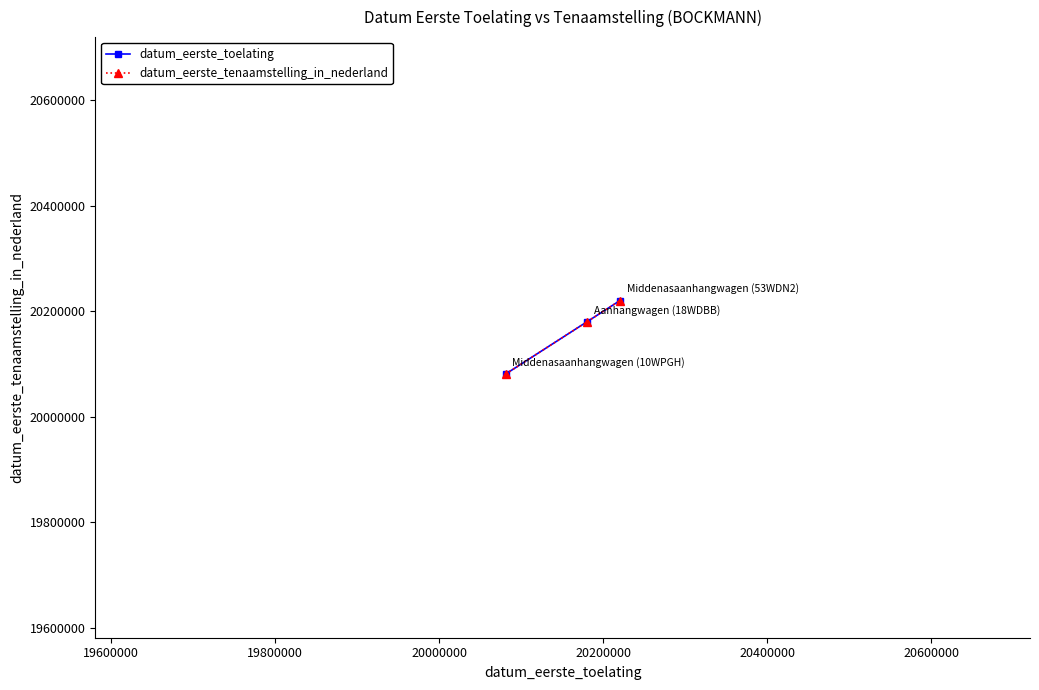

Which series has the widest spread of values?

datum_eerste_toelating